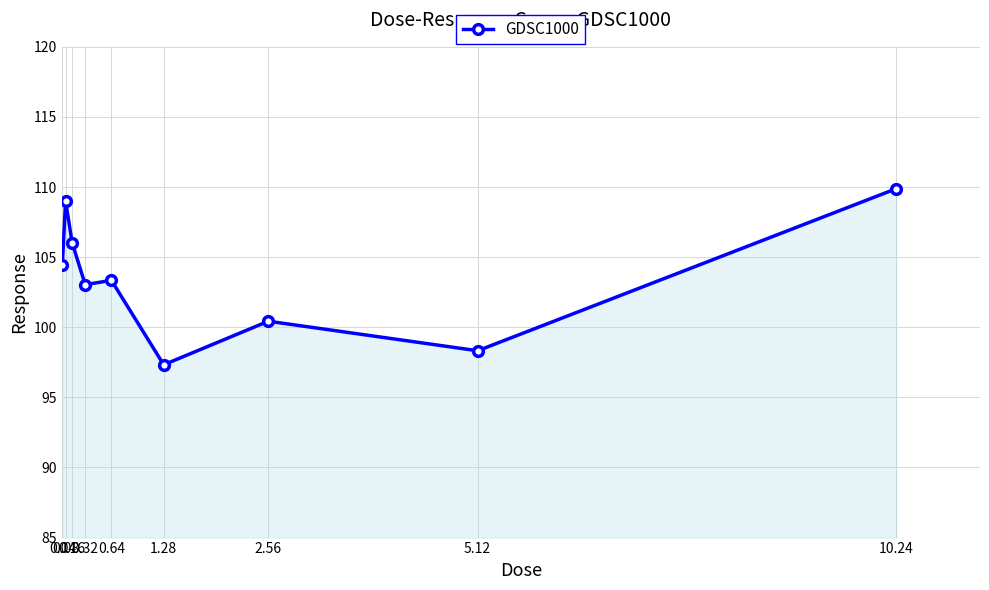

List the labels in order of value, smallest first.

1.28, 5.12, 2.56, 0.32, 0.64, 0.04, 0.16, 0.08, 10.24